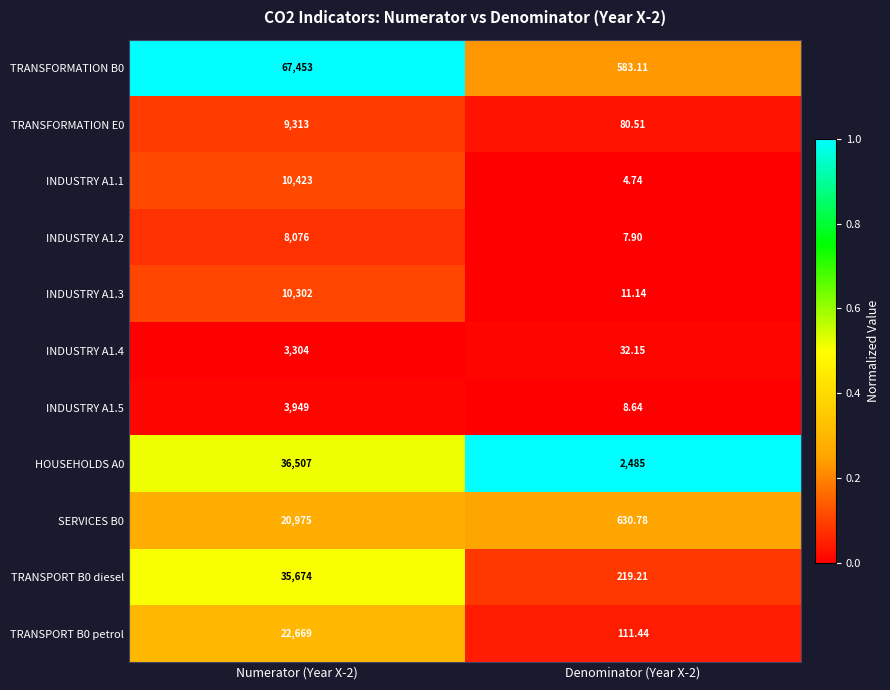

What is the spread (max minus min) of values at Denominator (Year X-2)?

2480.3